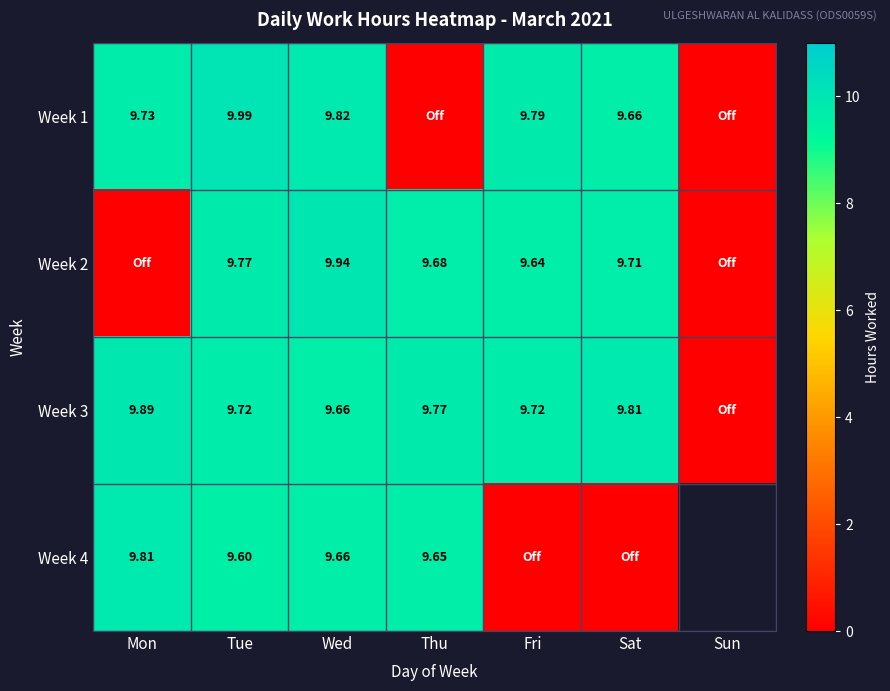

At which label does Week 2 reach its minimum?

Mon